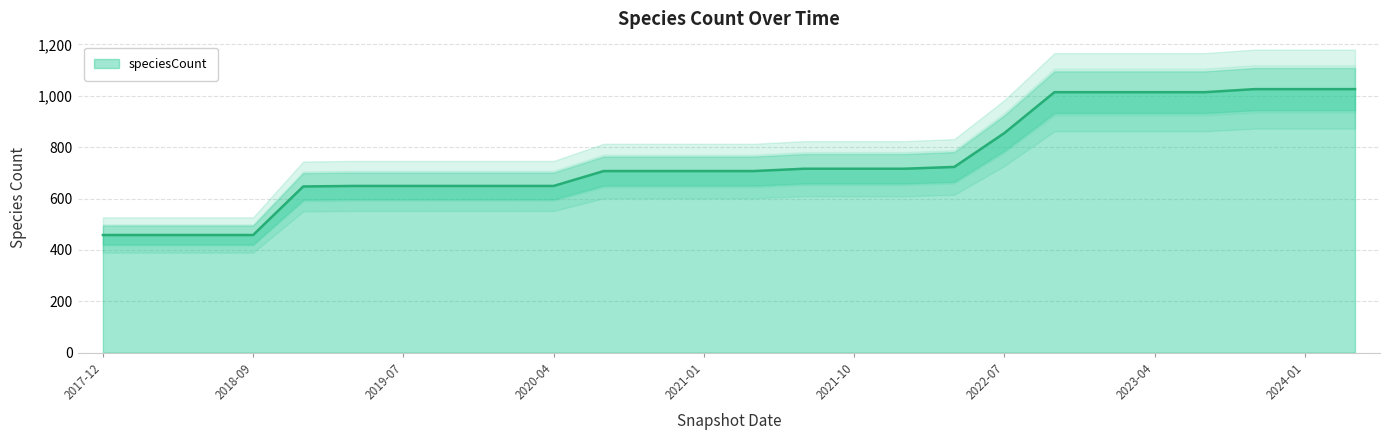

What is the label of the 6th point from the right?

2023-01-01